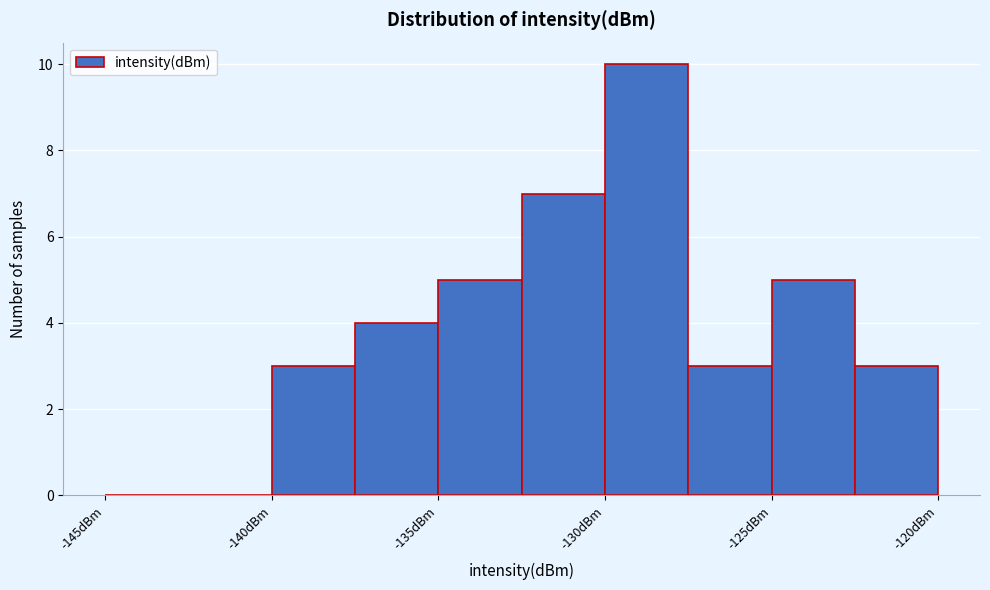

Over which range of the x-axis is the bar tallest?

-130.0 to -127.5